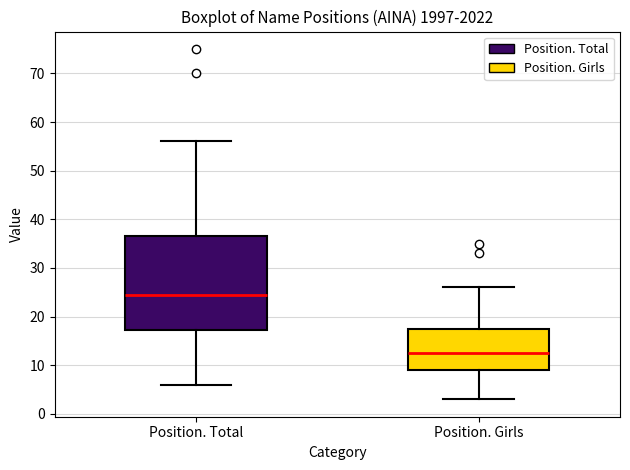

Where is the lower edge of the box for Position. Total on the y-axis? The values are not printed on the chart, so give them approximately, as read against the axis.

17